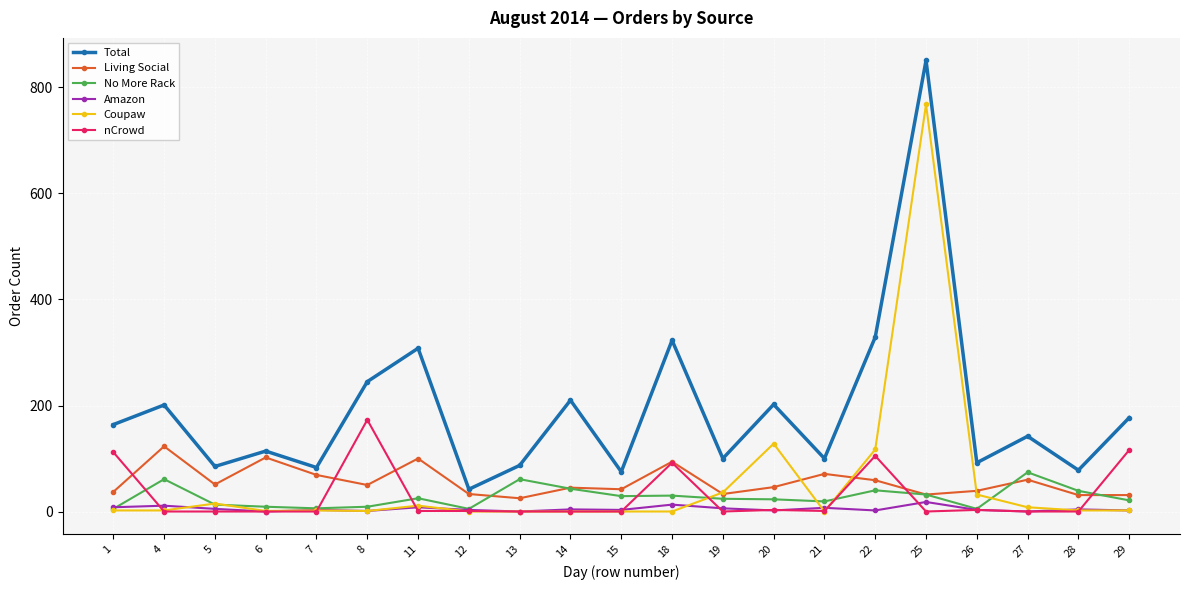

At which category is the sum across all series the highest?

25